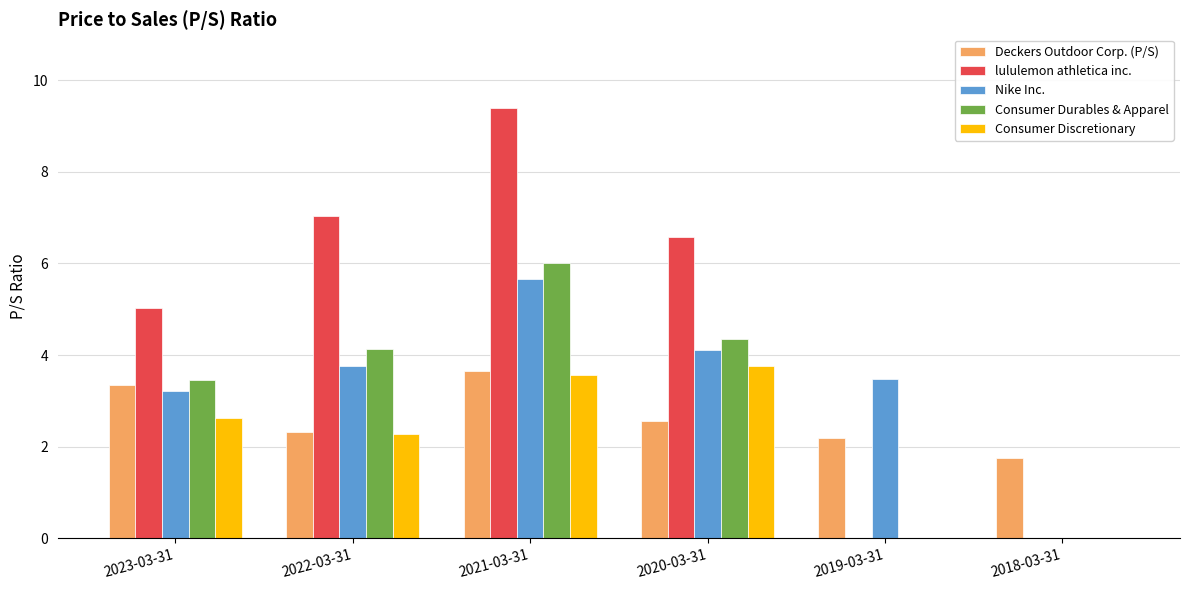

Read the Consumer Discretionary value at 2021-03-31.

3.6